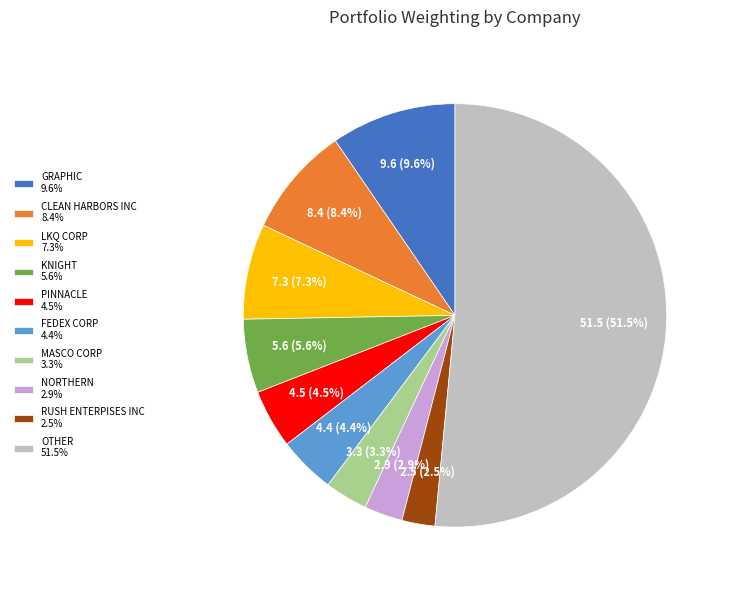

Is there any slice that represents more than half of the pie?

Yes